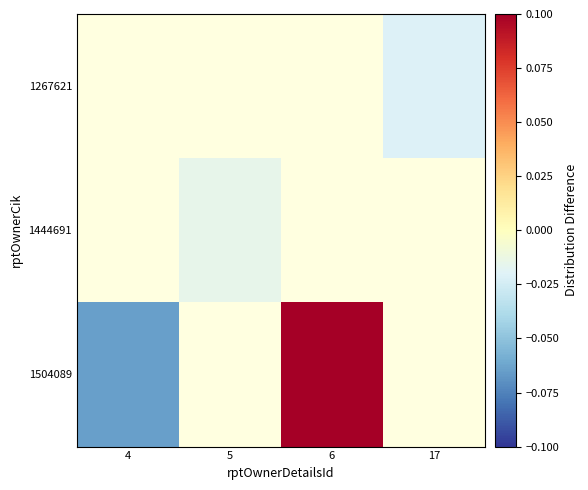

Rank the series by their maximum value, from lowest to highest.

1267621, 1444691, 1504089